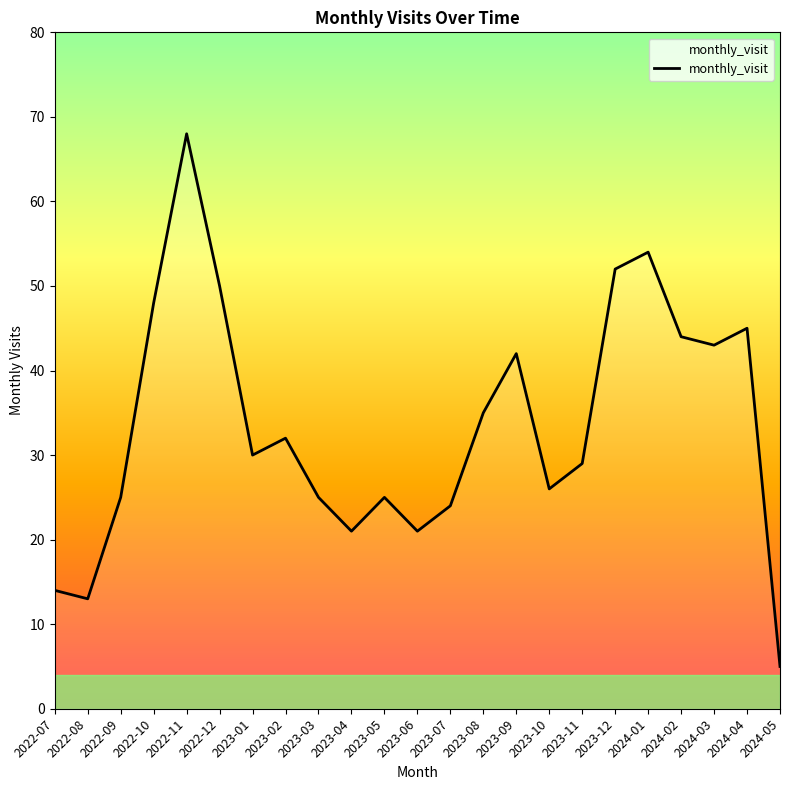

What position from the right is 2023-04?

14